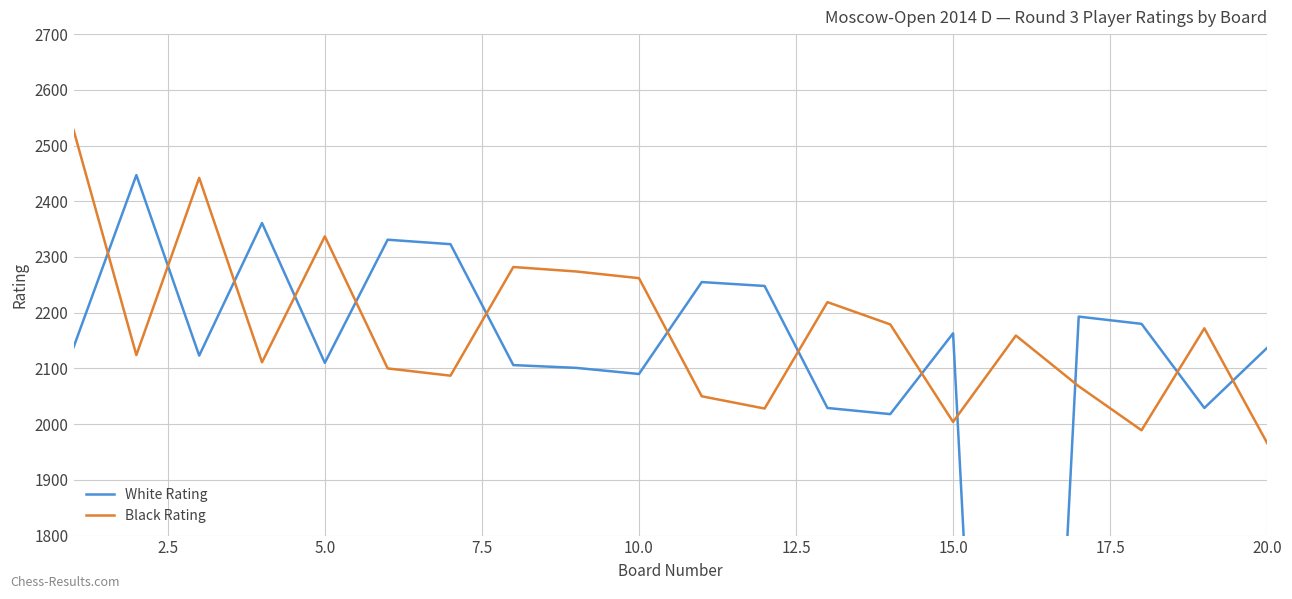

Which series has the widest spread of values?

White Rating